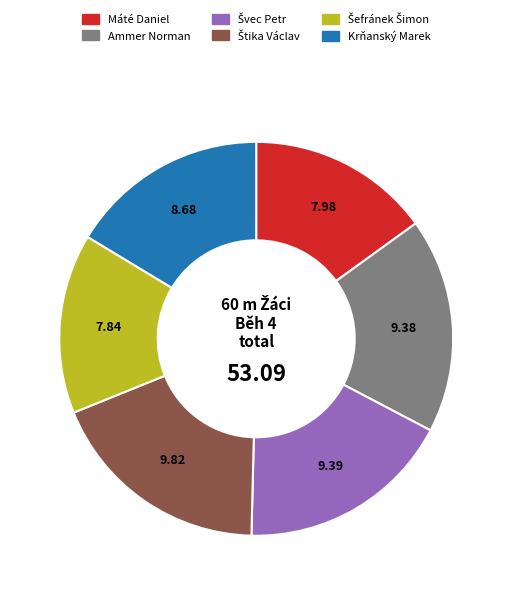

Is the sum of Máté Daniel and Krňanský Marek greater than half?

No